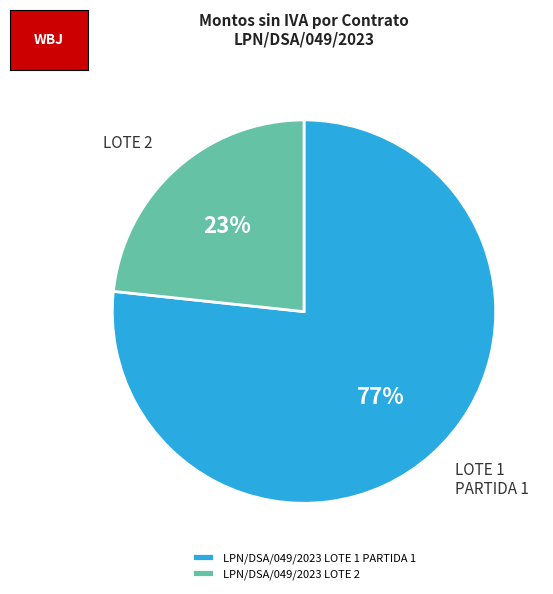

To the nearest percent, what portion does LPN/DSA/049/2023 LOTE 2 represent?

23%